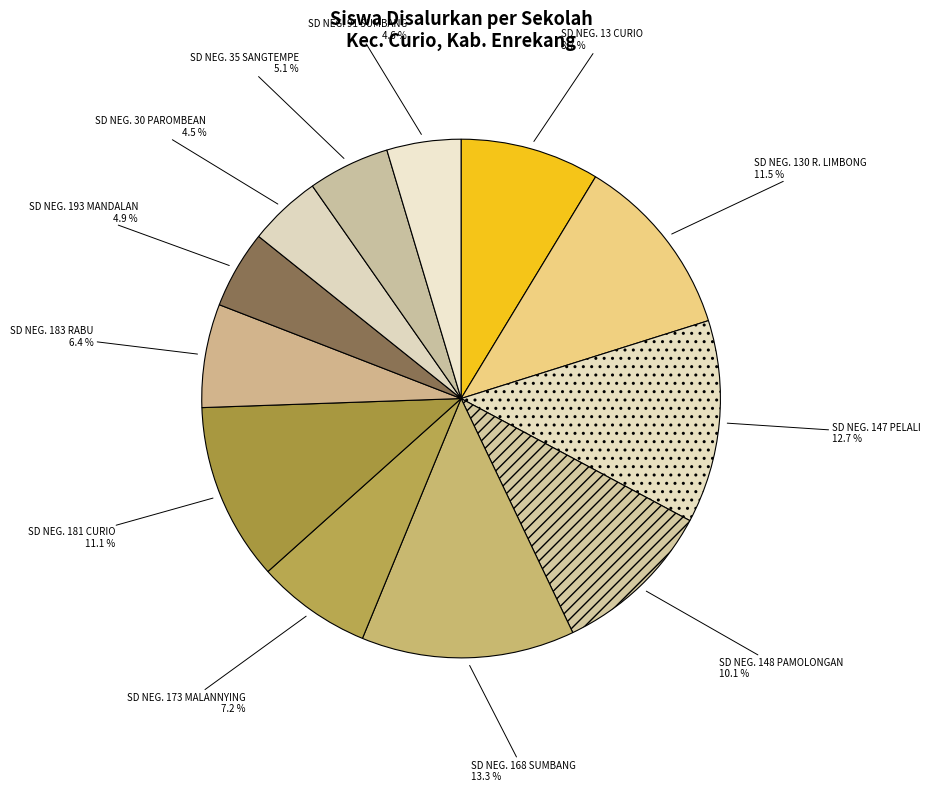

What percentage is NOT represented by SD NEG. 13 CURIO?

91.3%